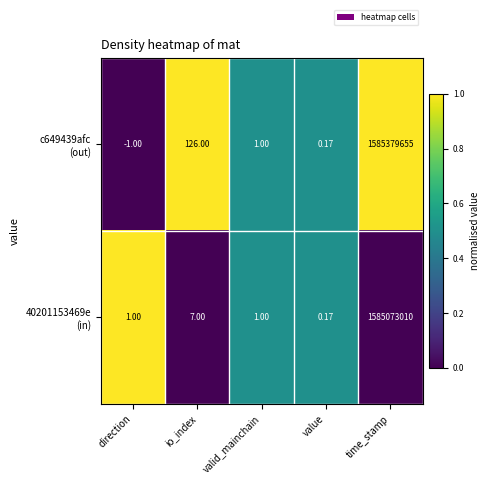

Which category has the lowest value across all series?

direction